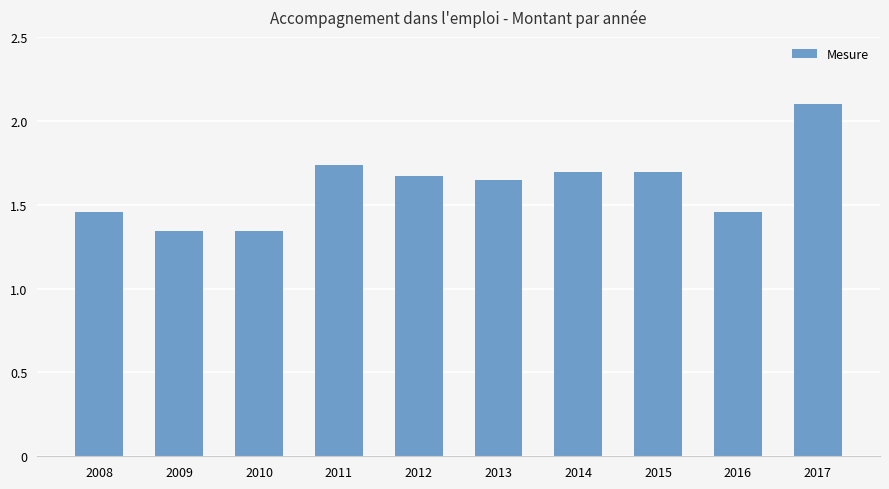

Which has a higher value, 2011 or 2017?

2017